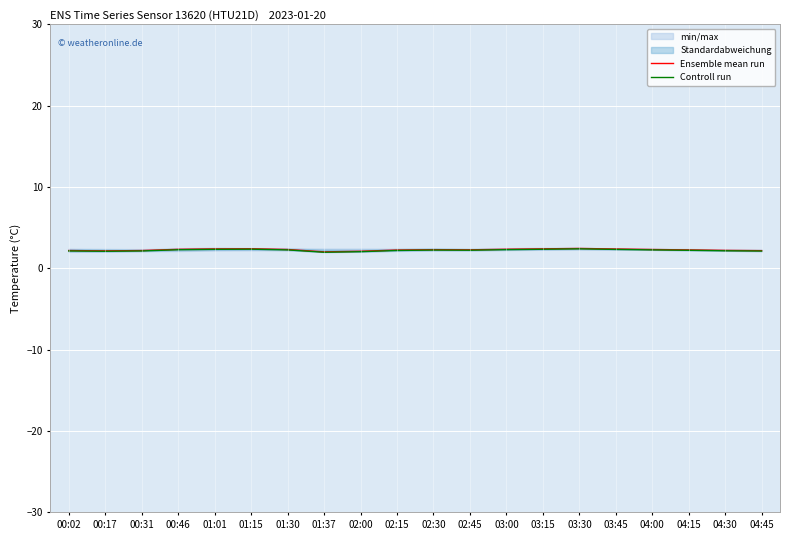

What is the highest value of the Controll run series?

2.4